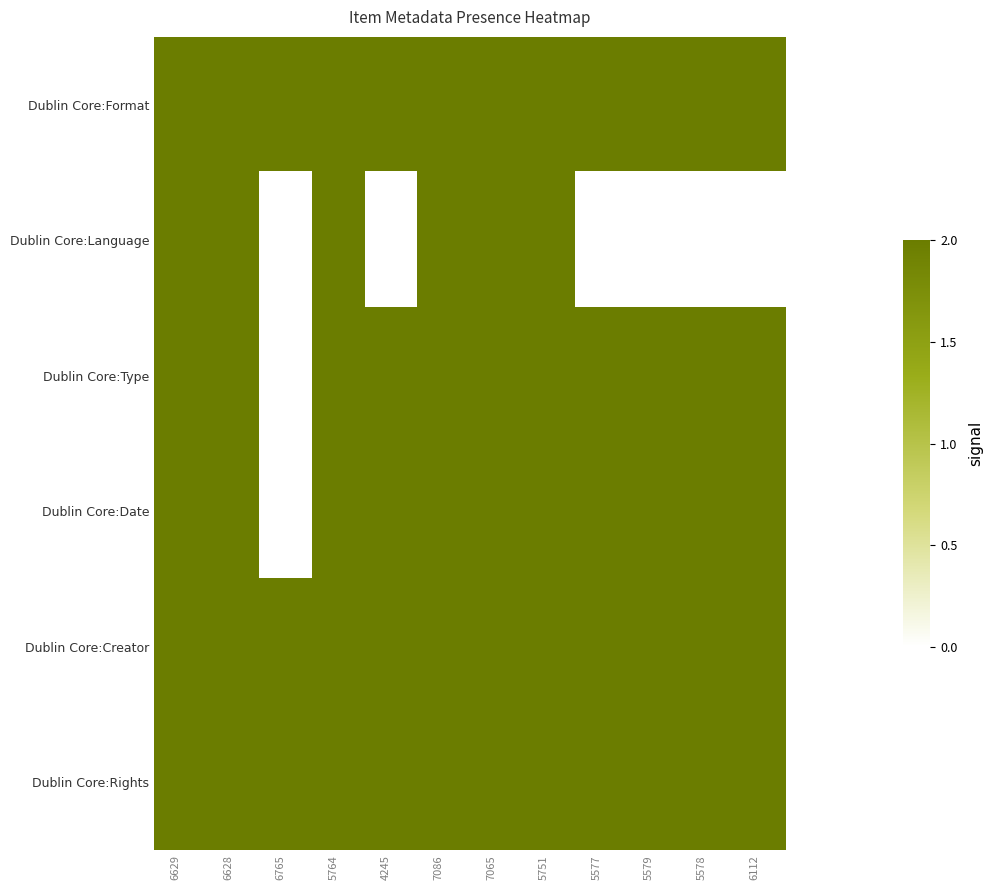

What is the difference between the highest and lowest values at 5577?

2